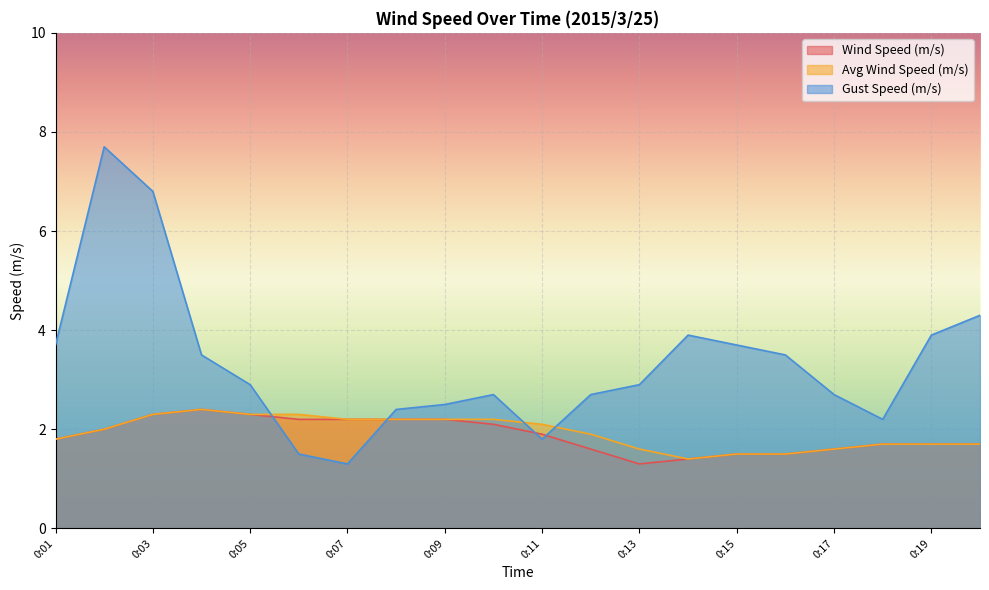

Which series has the widest spread of values?

Gust Speed (m/s)